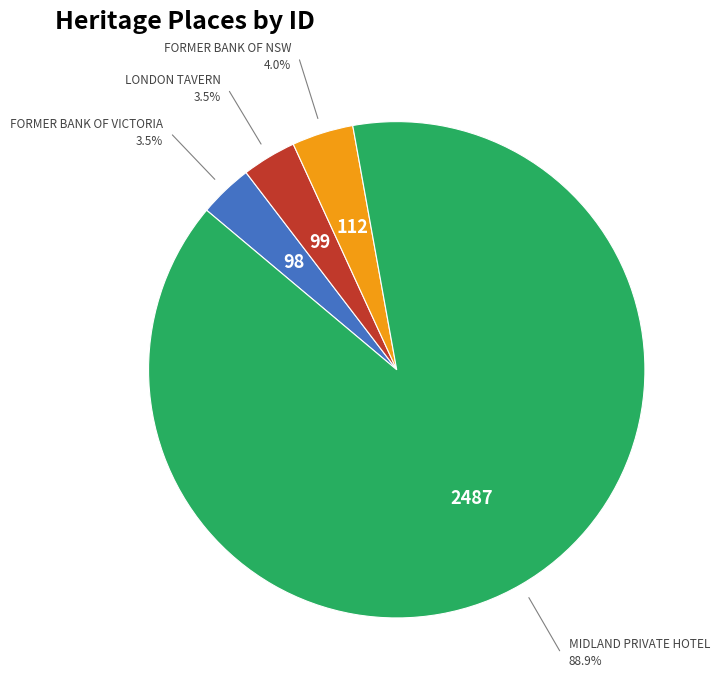

Is there a majority slice in this chart?

Yes